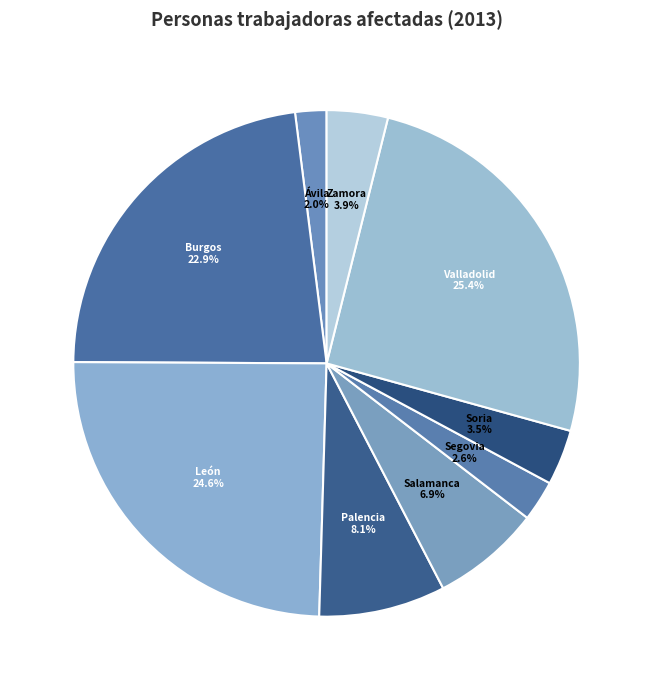

The Valladolid slice represents 25% of the pie. True or false?

True